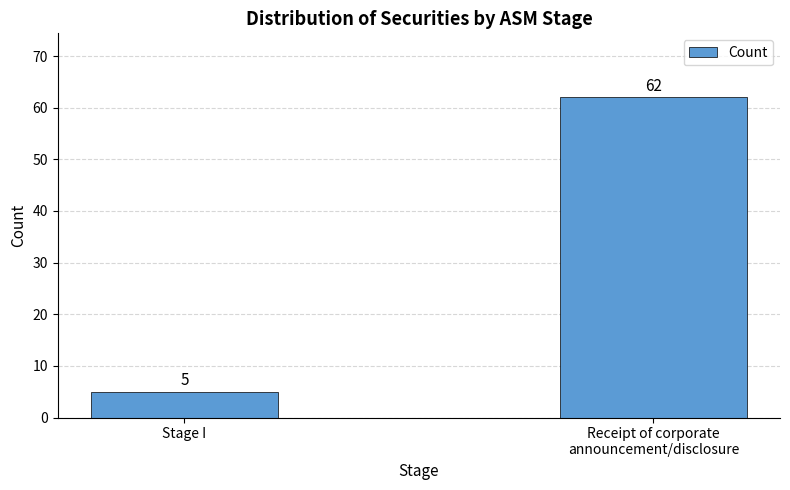

What is the minimum value shown in the chart?

5